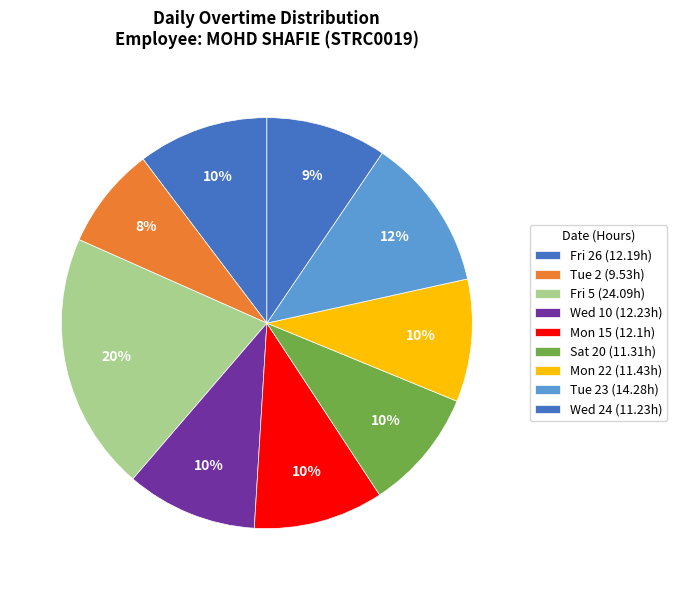

Count the number of slices in the pie.

9